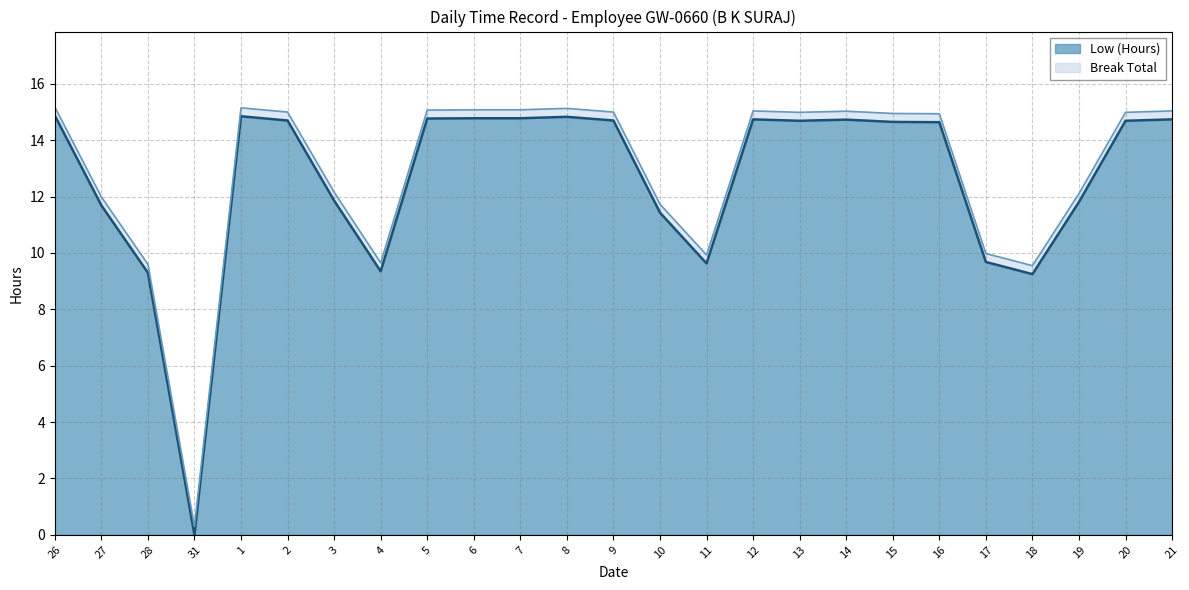

What is the sum of the values at 7 and 6?

29.6